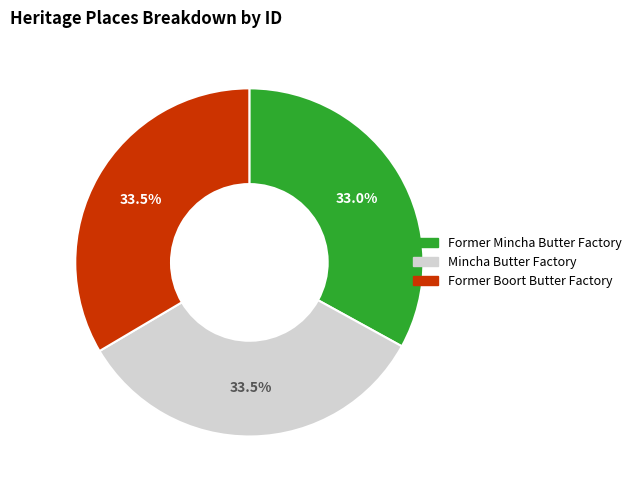

Does Former Mincha Butter Factory represent more than half of the total?

No